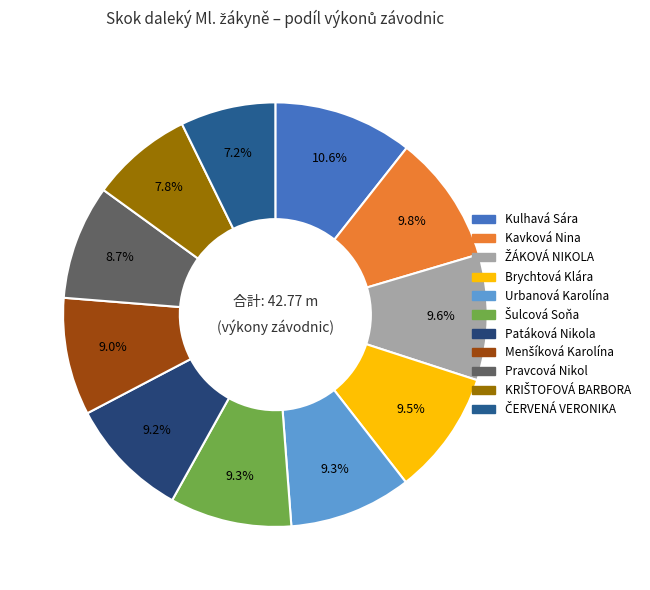

Which category has the smallest portion of the pie?

ČERVENÁ VERONIKA